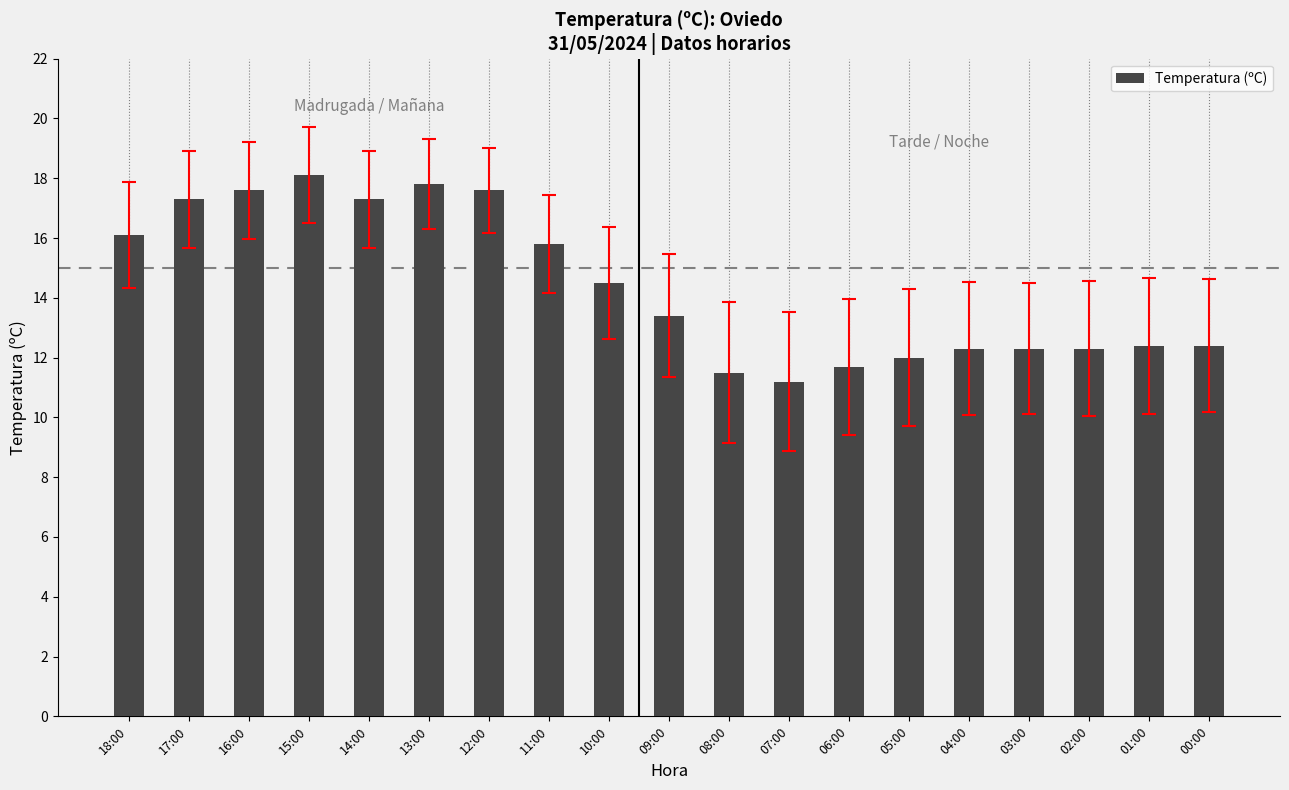

What is the sum of the values at 18:00 and 13:00?

33.9